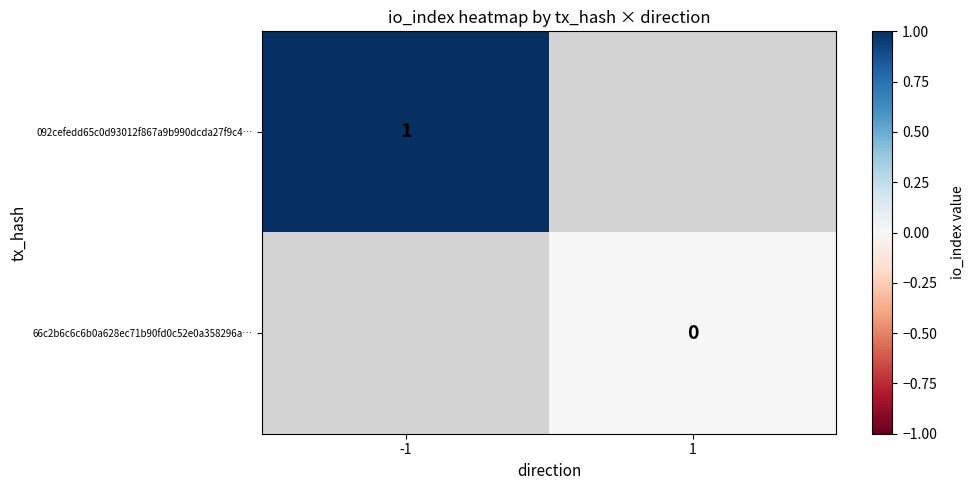

Is the value of 66c2b6c6c6b0a628ec71b90fd0c52e0a358296a… at 1 greater than the value of 092cefedd65c0d93012f867a9b990dcda27f9c4… at -1?

No